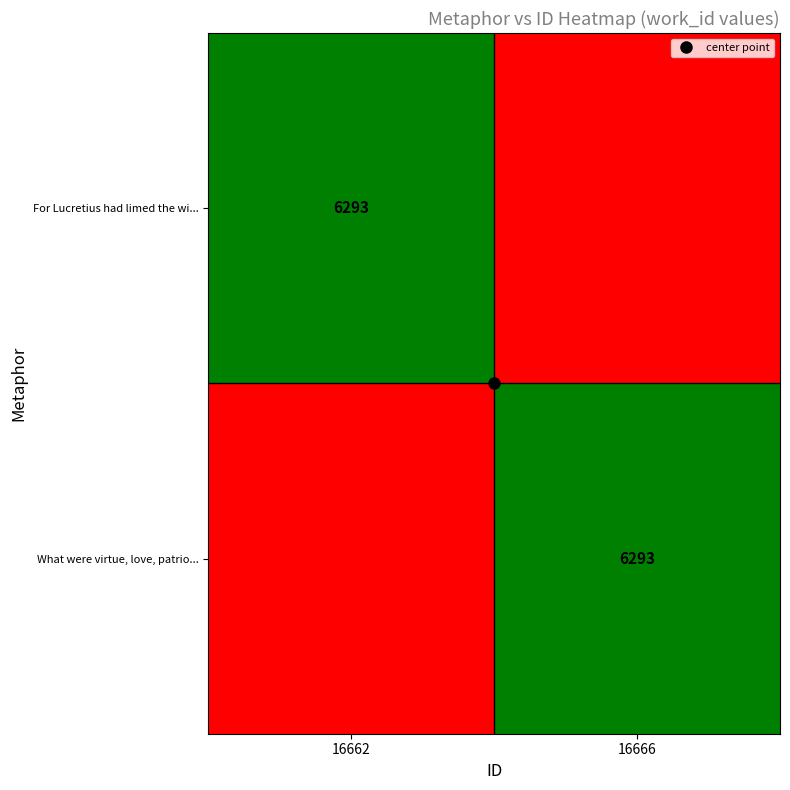

Rank the series by their maximum value, from lowest to highest.

For Lucretius had limed the wi..., What were virtue, love, patrio...